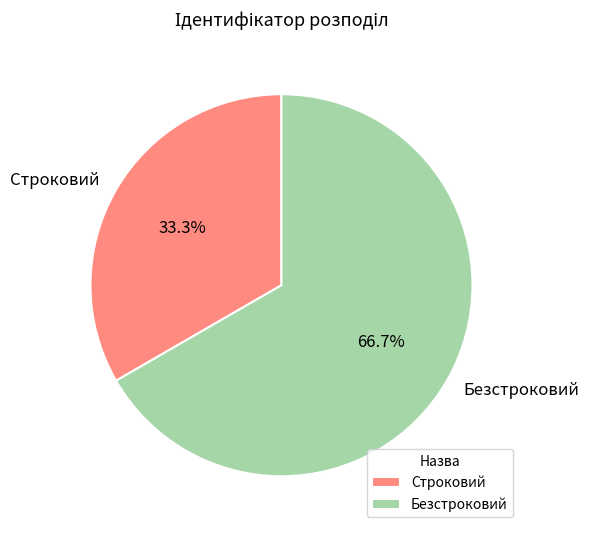

Approximately how many times larger is the value at Строковий compared to Безстроковий?

0.5